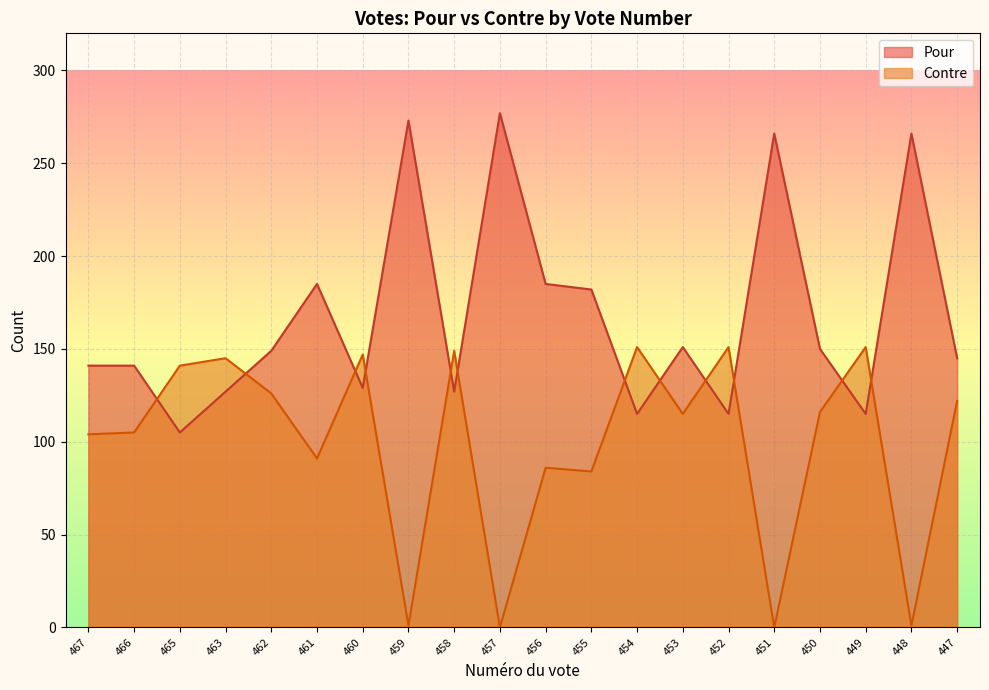

What is the total value across all series at 447?

267